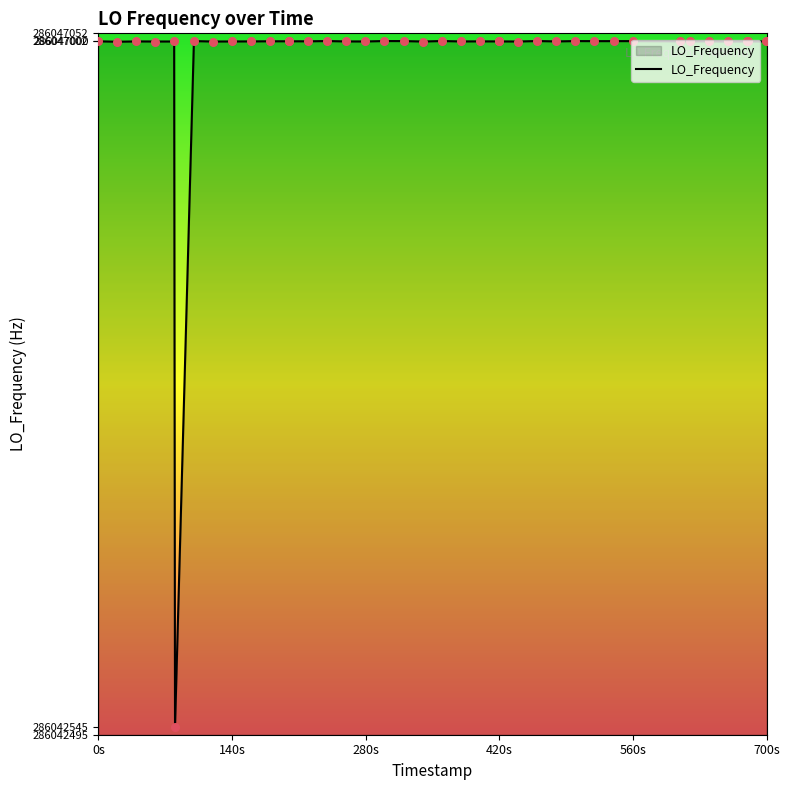

What is the maximum value shown in the chart?

286047002.8